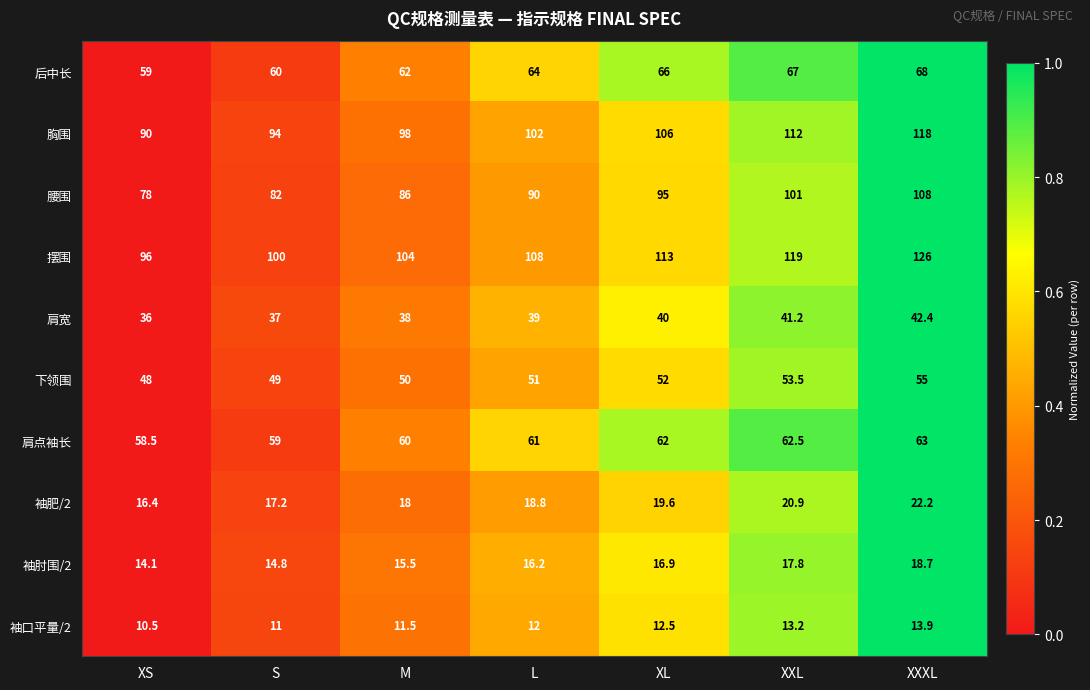

What is the difference between the 肩点袖长 values at XL and XXXL?

1.0